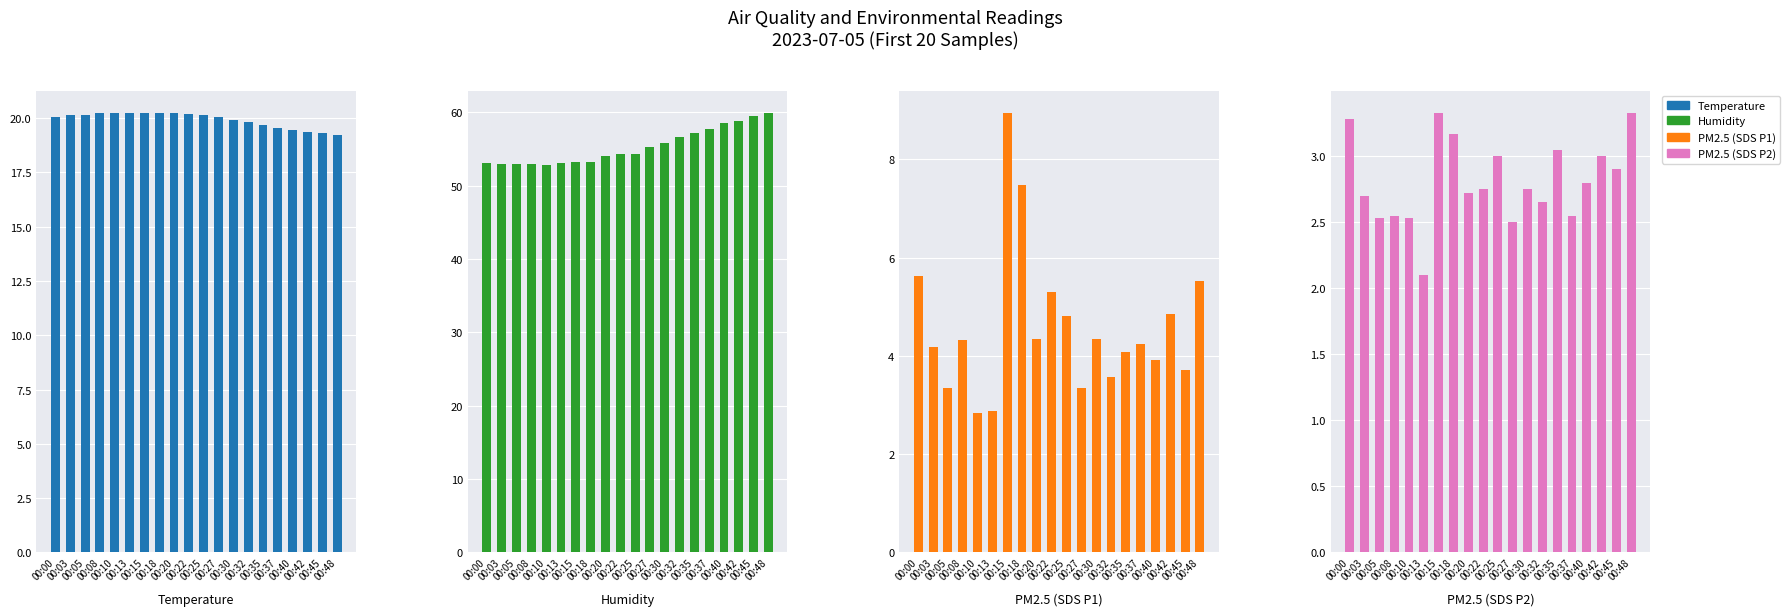

At which category does the chart reach its peak across all series?

00:48